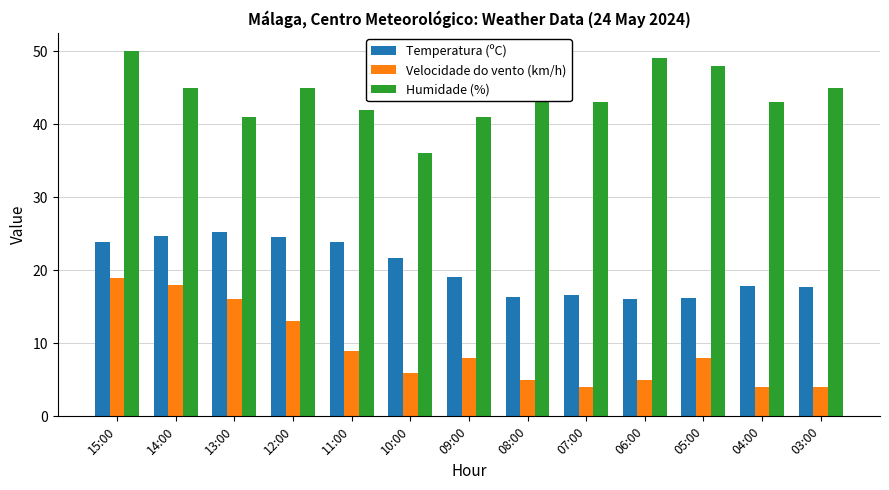

What is the total value across all series at 04:00?

64.9